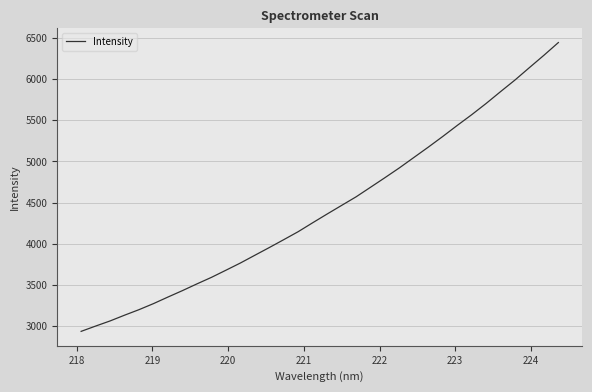

What is the smallest value displayed?

2934.6